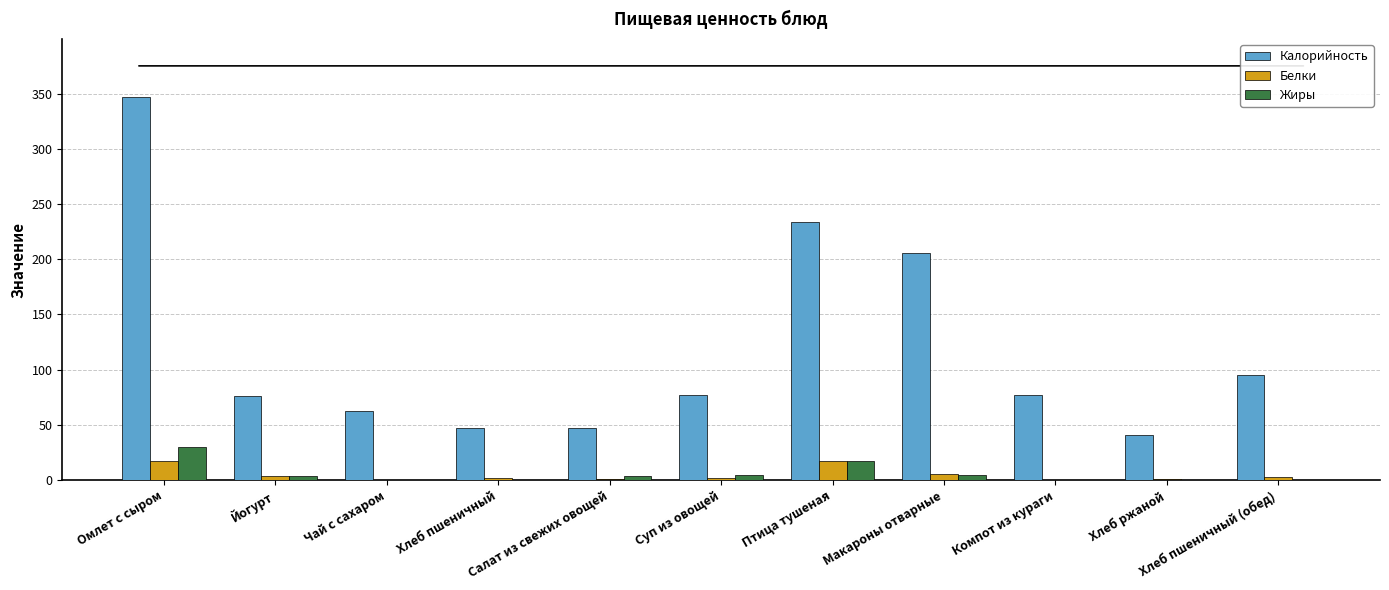

What is the maximum value for Калорийность?

347.3